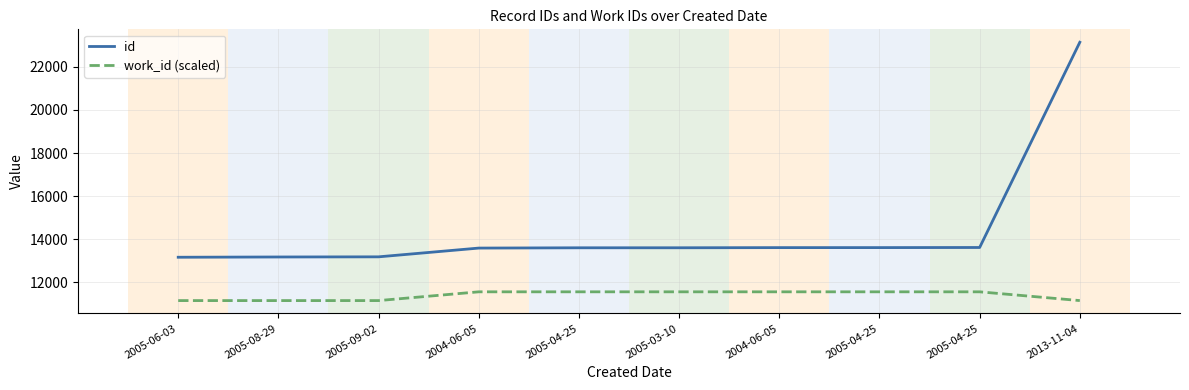

How many lines are shown in the chart?

2